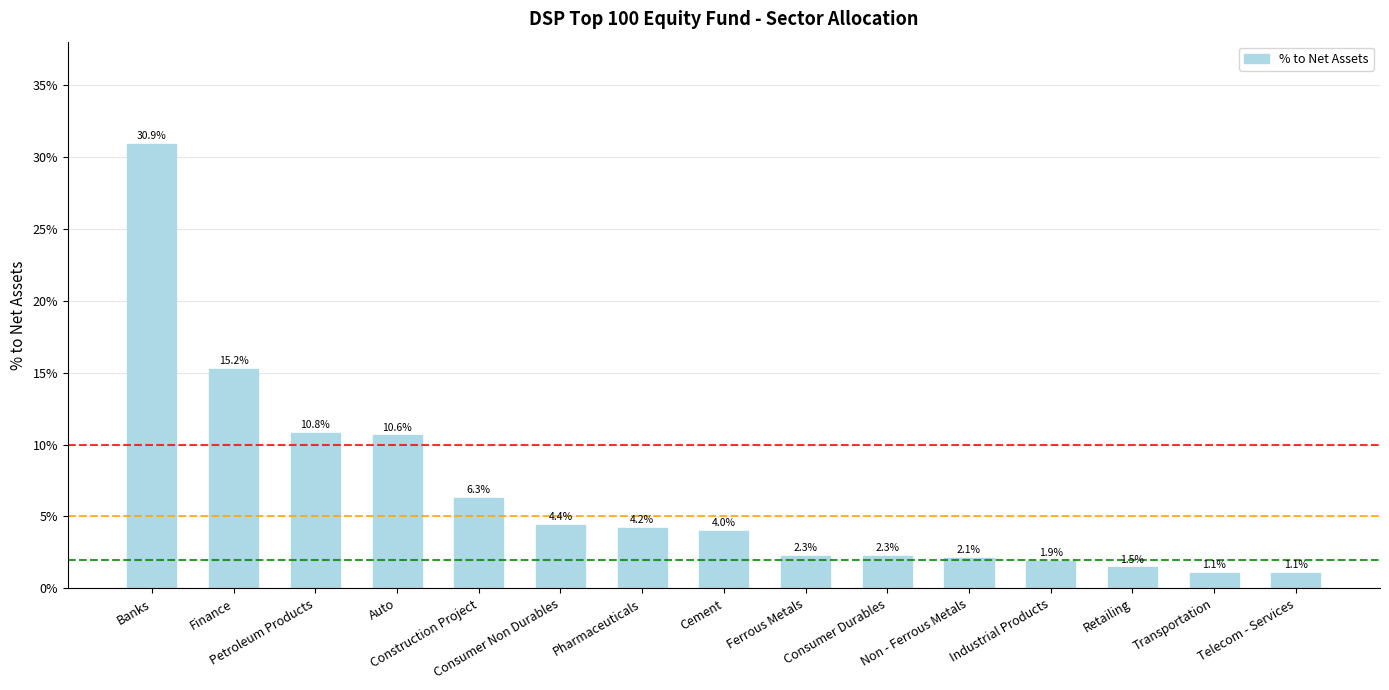

Reading left to right, transcribe all the data shown in this chart.

0.3	0.2	0.1	0.1	0.1	0.0	0.0	0.0	0.0	0.0	0.0	0.0	0.0	0.0	0.0